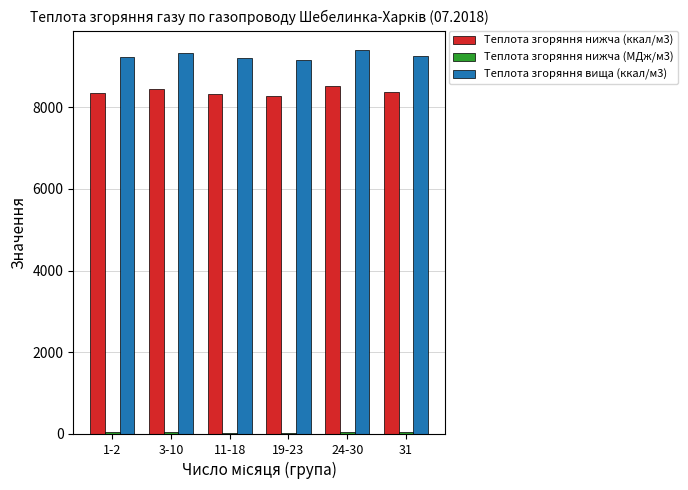

What is the average value of the Теплота згоряння нижча (ккал/м3) series?

8373.6